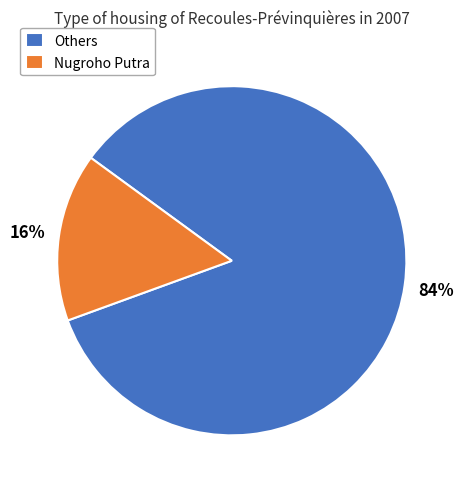

Does any single category account for the majority?

Yes